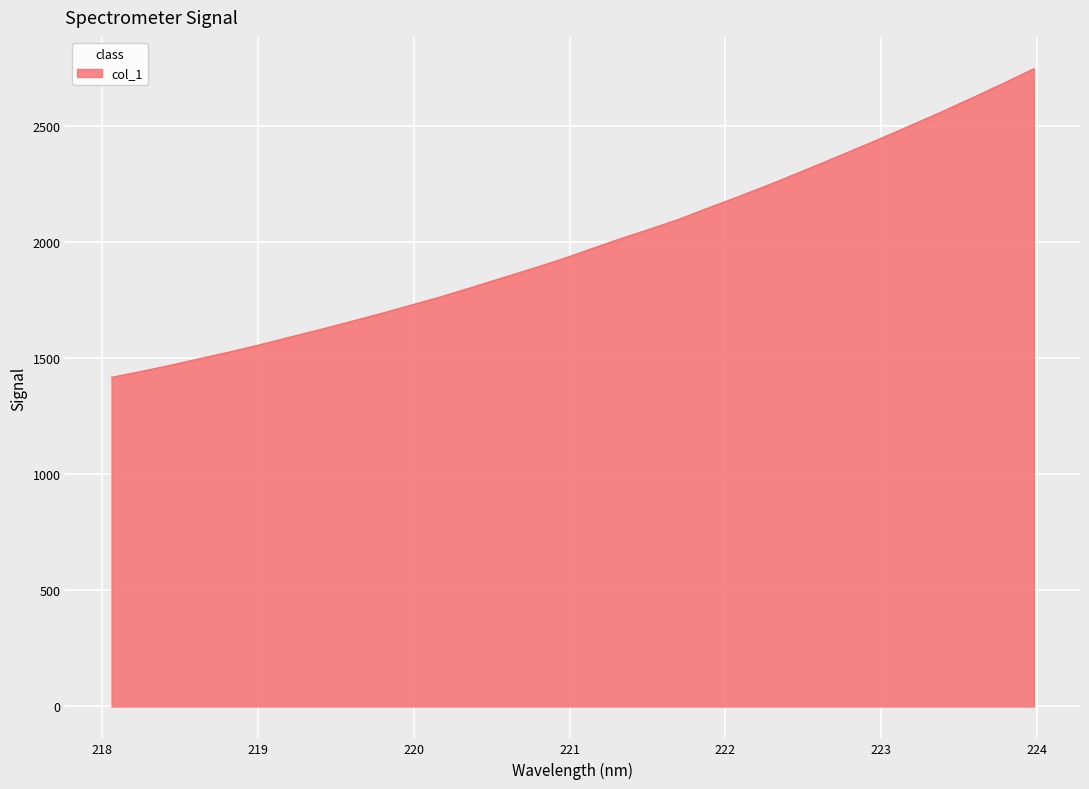

What is the smallest value displayed?

1418.0